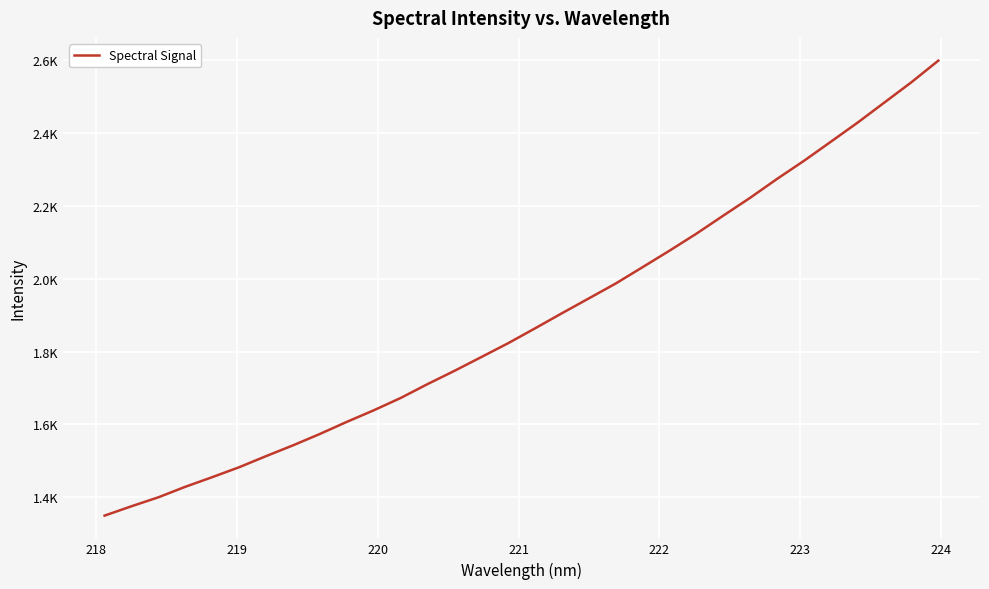

What is the smallest value displayed?

1349.2